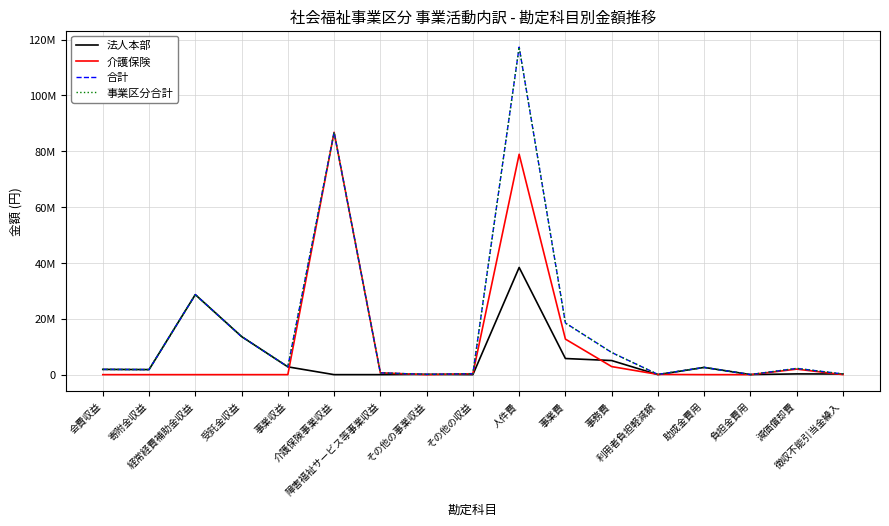

Which series has the largest total across all categories?

合計